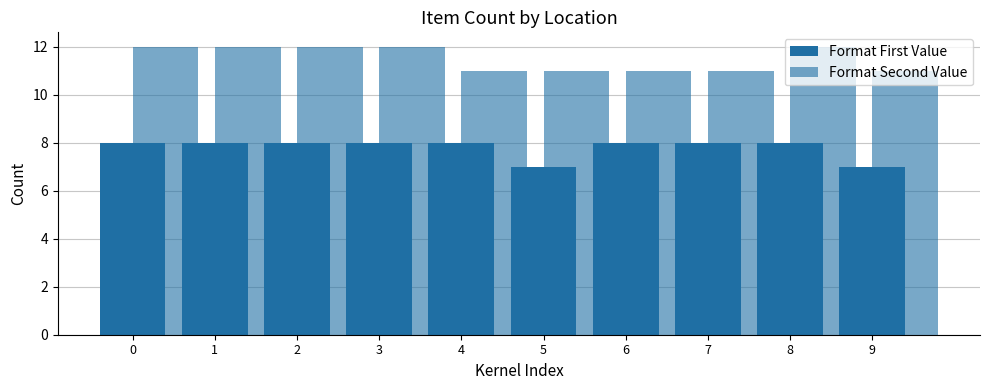

Reading right to left, extract all data points from this chart.

Format First Value: 9=7	8=8	7=8	6=8	5=7	4=8	3=8	2=8	1=8	0=8
Format Second Value: 9=11	8=12	7=11	6=11	5=11	4=11	3=12	2=12	1=12	0=12